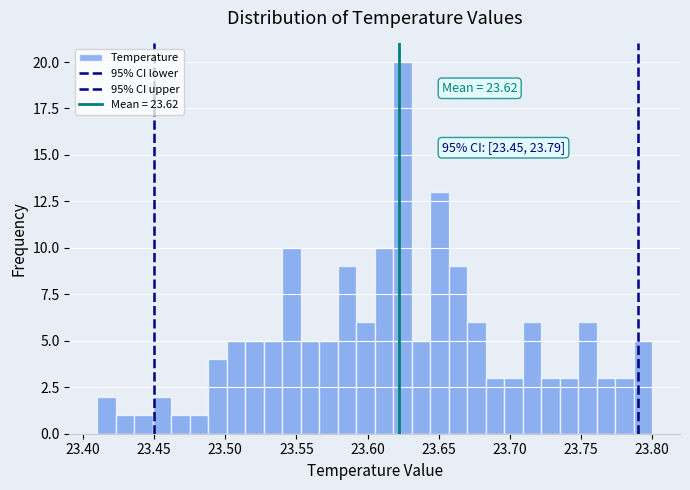

Around what value on the x-axis is the tallest bar? Give the approximate position of its centre, as read against the axis.

23.625